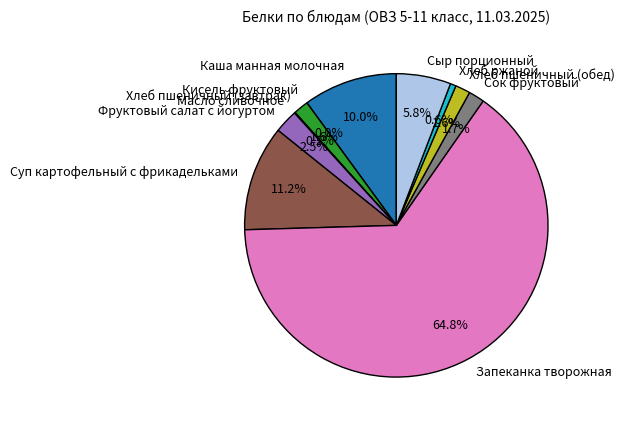

Rank the categories by value from lowest to highest.

Кисель фруктовый, Масло сливочное, Хлеб ржаной, Хлеб пшеничный (завтрак), Хлеб пшеничный (обед), Сок фруктовый, Фруктовый салат с йогуртом, Сыр порционный, Каша манная молочная, Суп картофельный с фрикадельками, Запеканка творожная